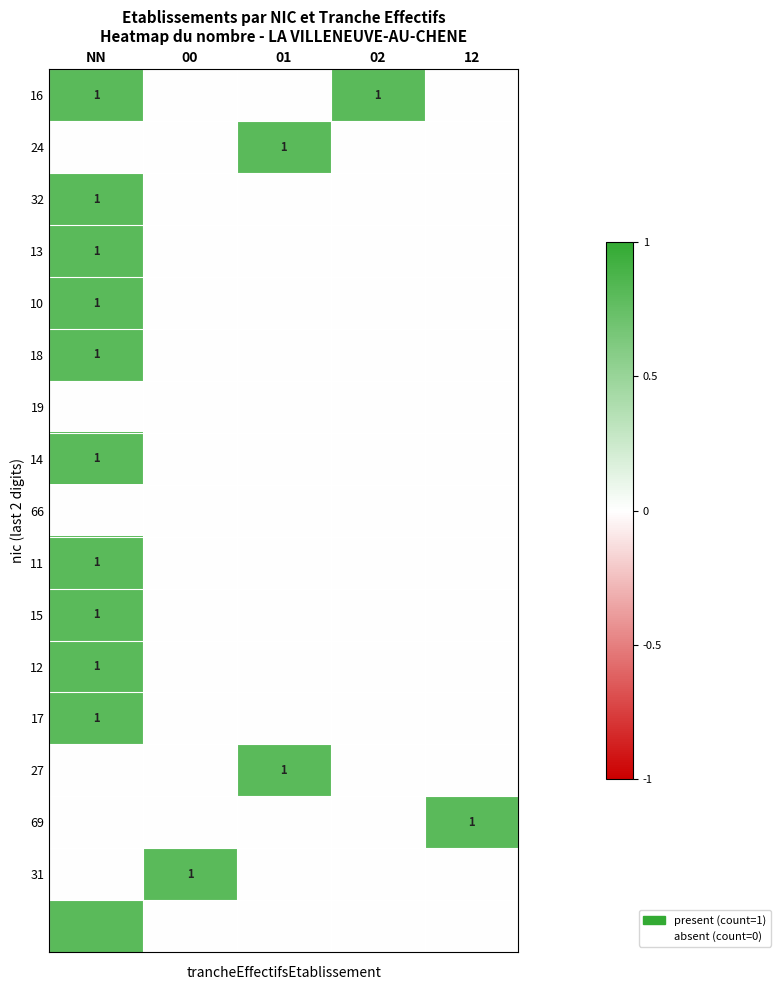

The value of 24 at 01 is 1.6. True or false?

False